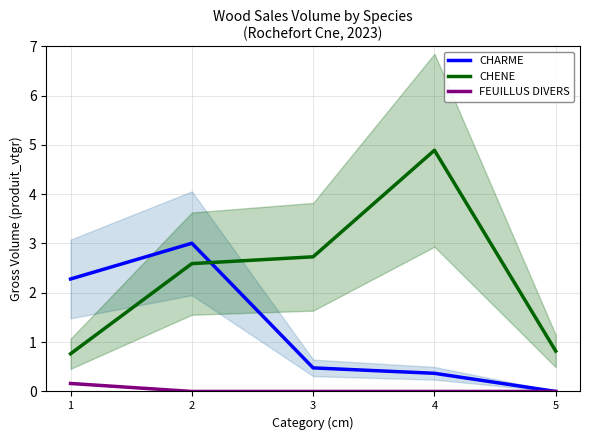

True or false: CHENE and FEUILLUS DIVERS cross at least once.

False